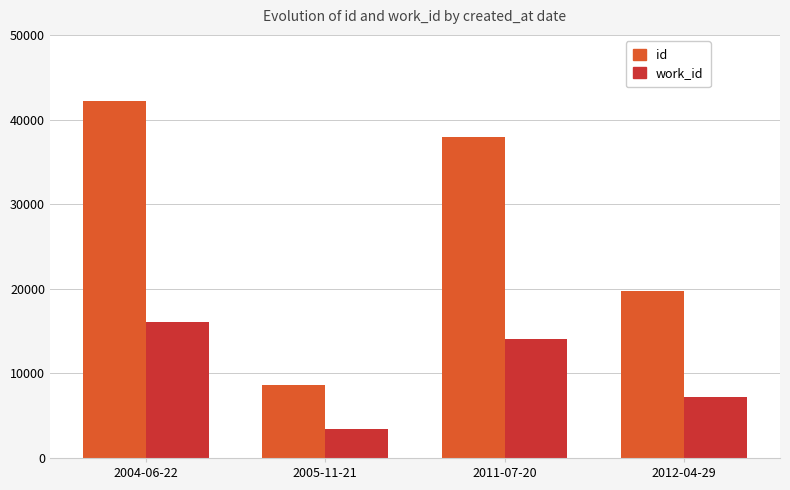

What is the minimum value shown in the chart?

3380